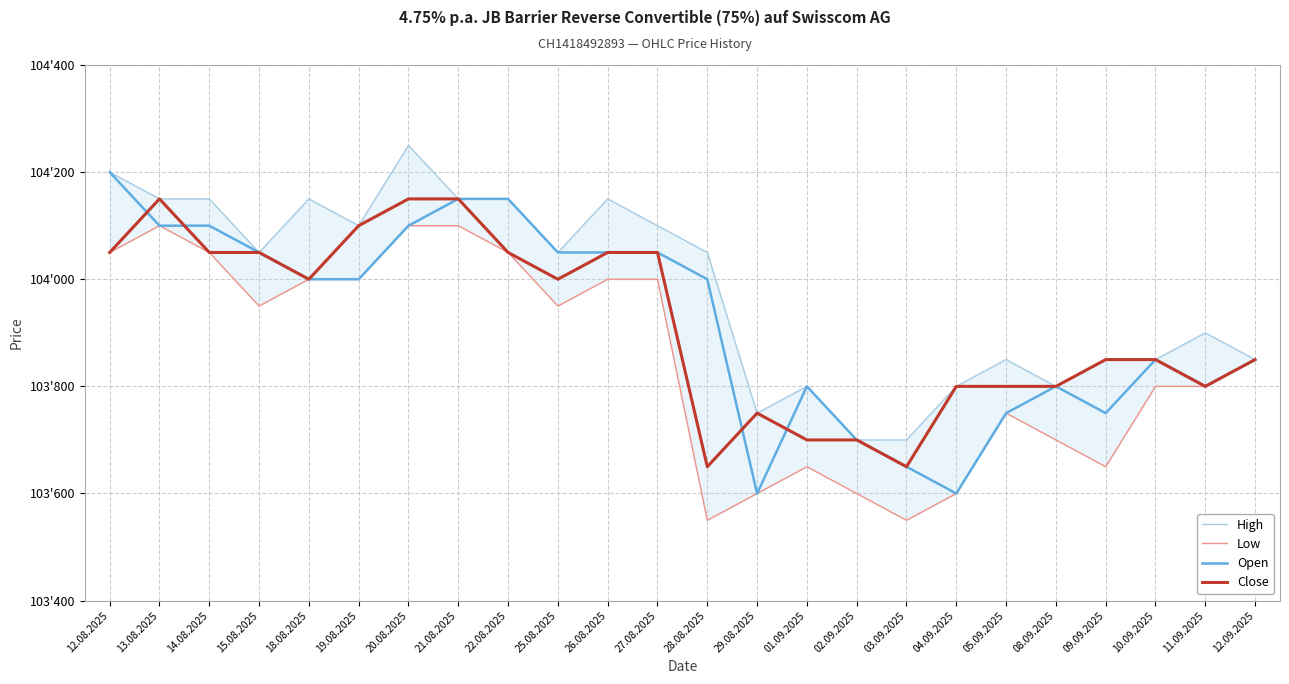

Which category has the highest value across all series?

20.08.2025